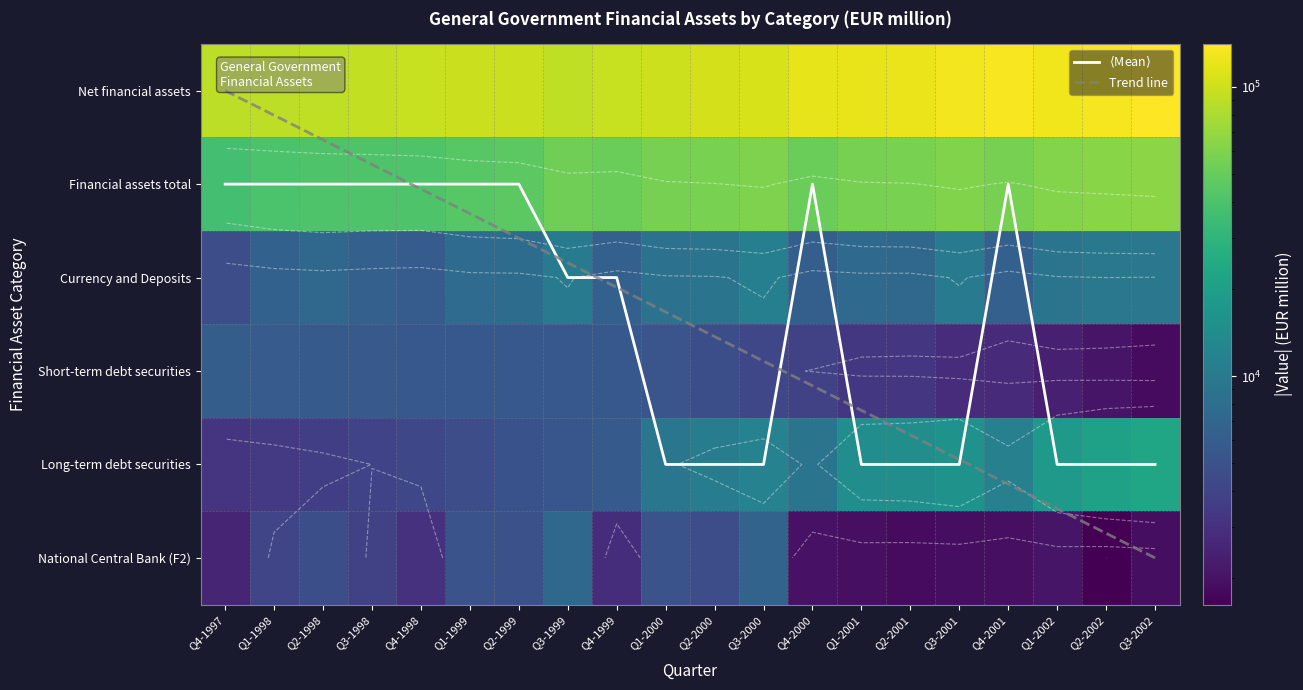

Rank the series by their maximum value, from highest to lowest.

Net financial assets, Financial assets total, Long-term debt securities, Currency and Deposits, National Central Bank (F2), Short-term debt securities, Trend line, $\langle$Mean$\rangle$